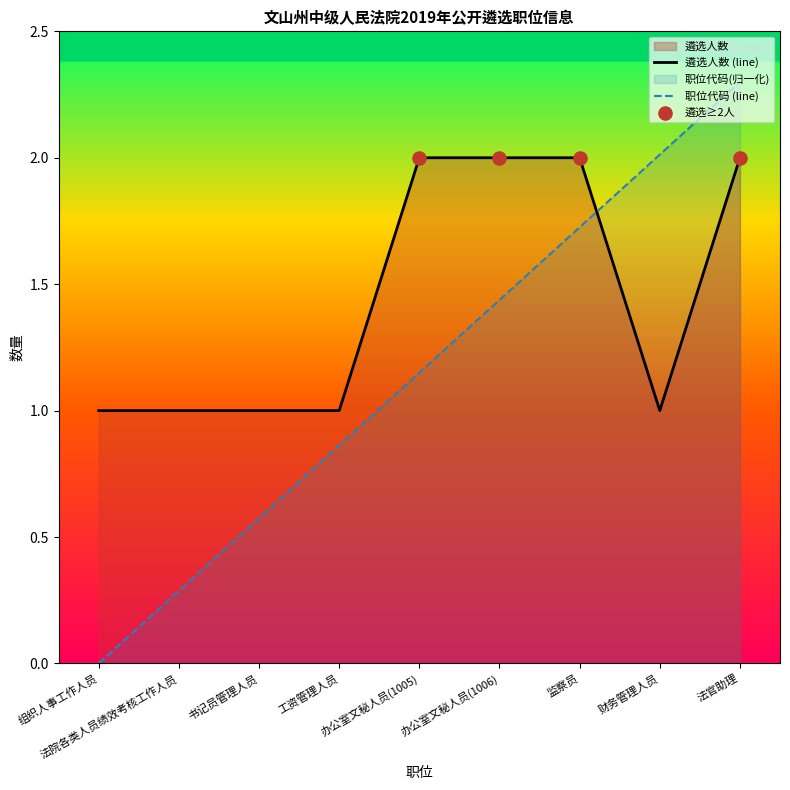

Which series has the largest total across all categories?

遴选人数 (line)